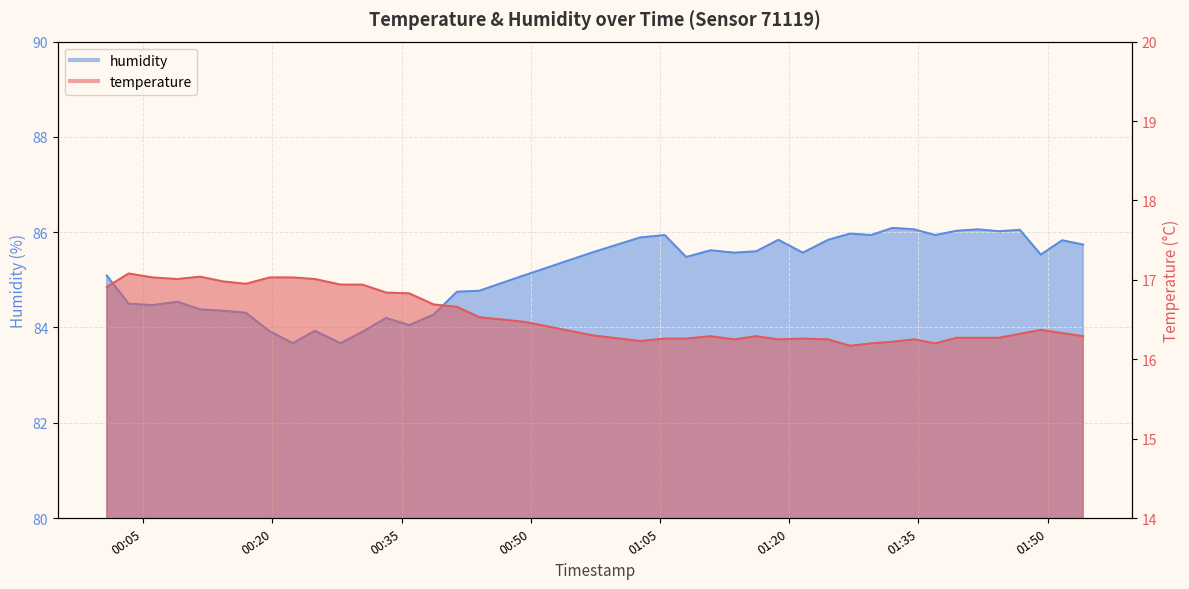

List the series in order of their overall mean, highest first.

humidity, temperature